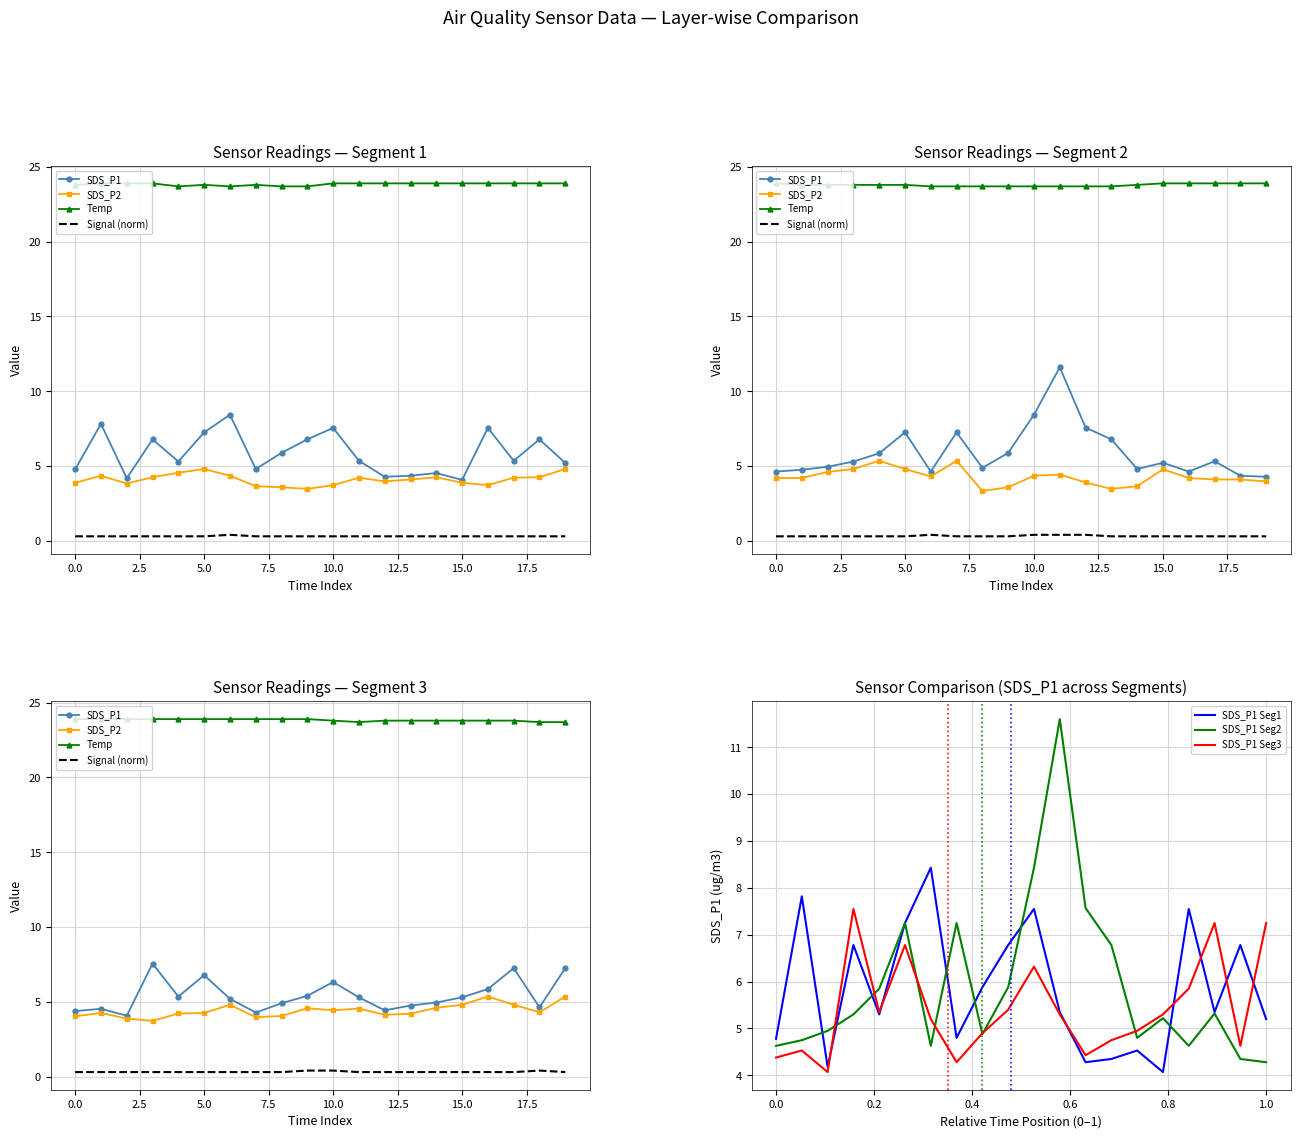

What is the lowest value of the SDS_P1 Seg1 series?

4.1